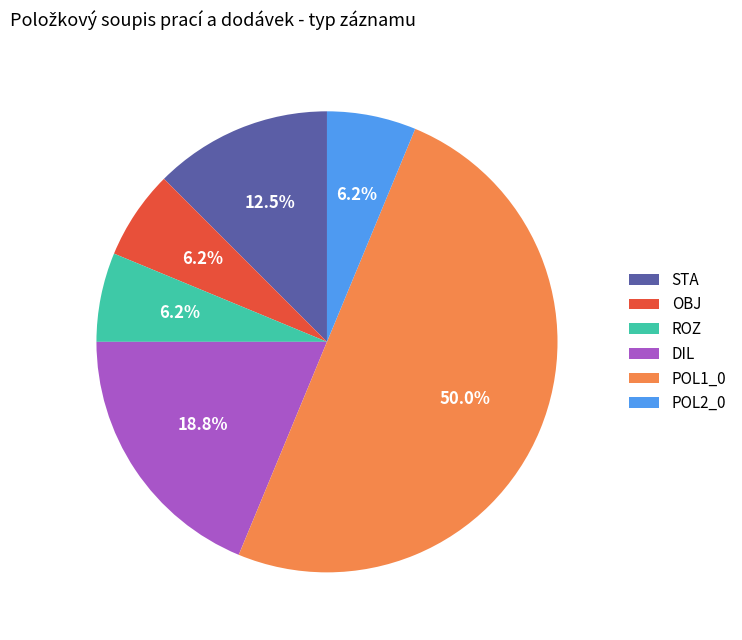

How many segments does this pie chart have?

6